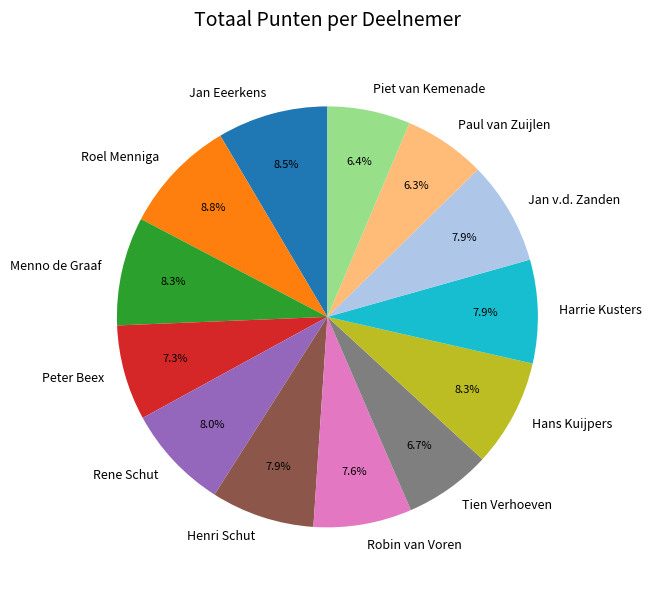

How many segments does this pie chart have?

13